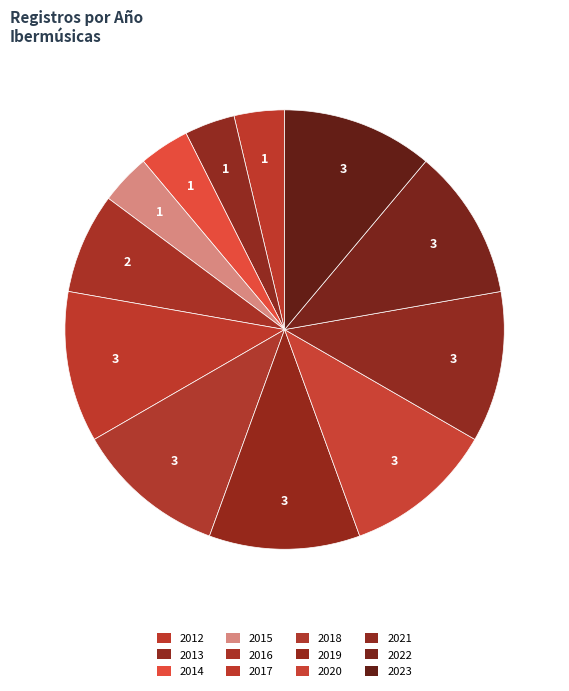

Does 2016 represent more than half of the total?

No